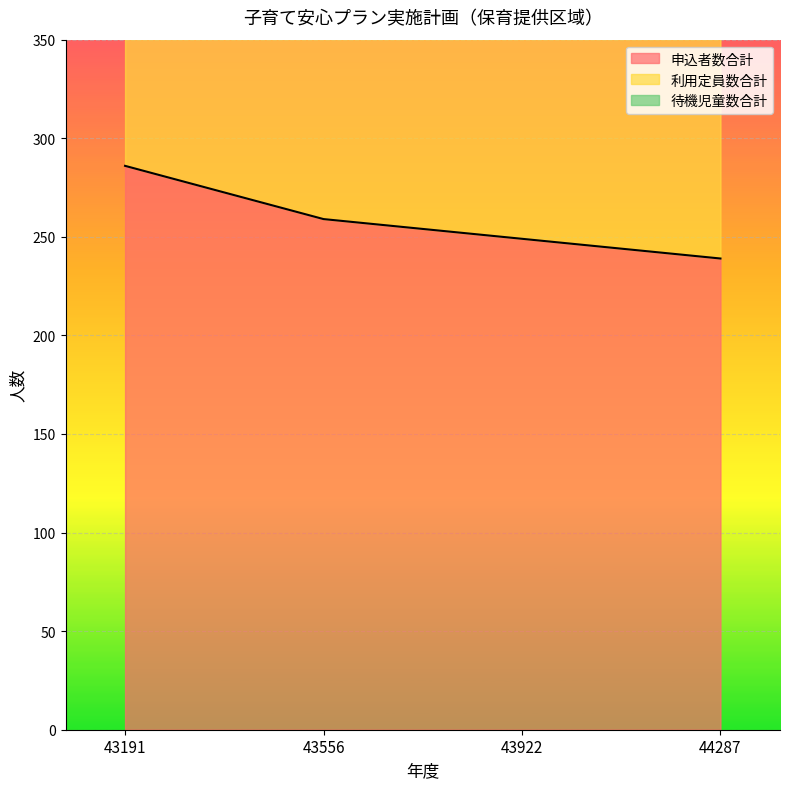

List the labels in order of 申込者数合計 value, smallest first.

44287, 43922, 43556, 43191